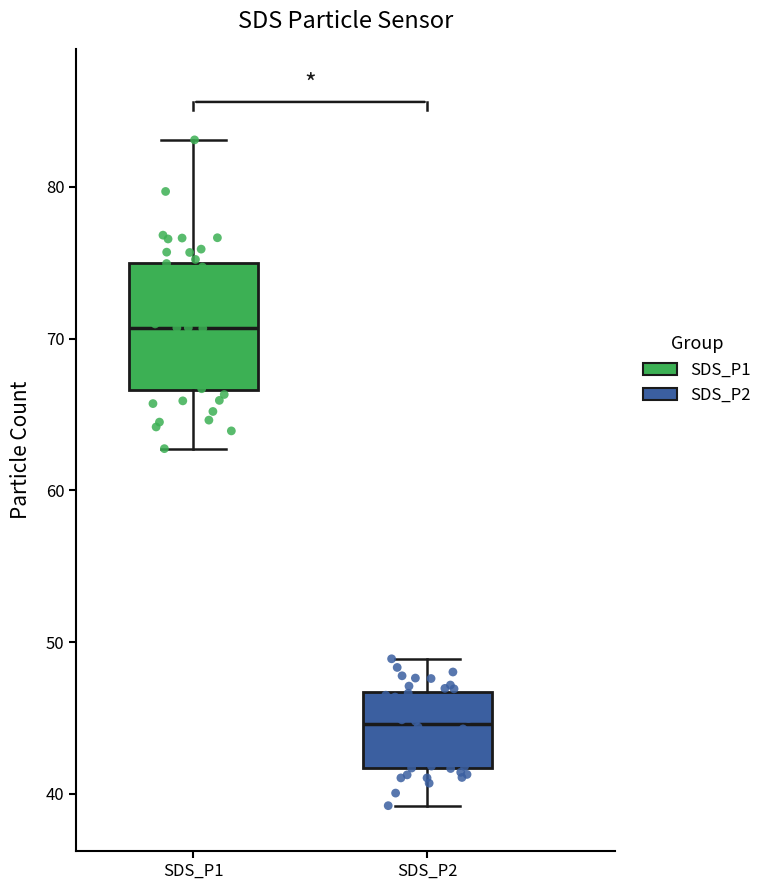

Comparing the boxes themselves (not the whiskers), which one is the tallest?

SDS_P1